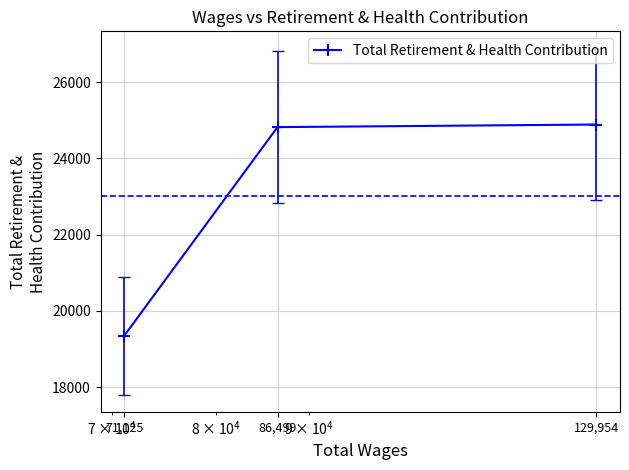

Reading left to right, extract all data points from this chart.

19345	24819	24887